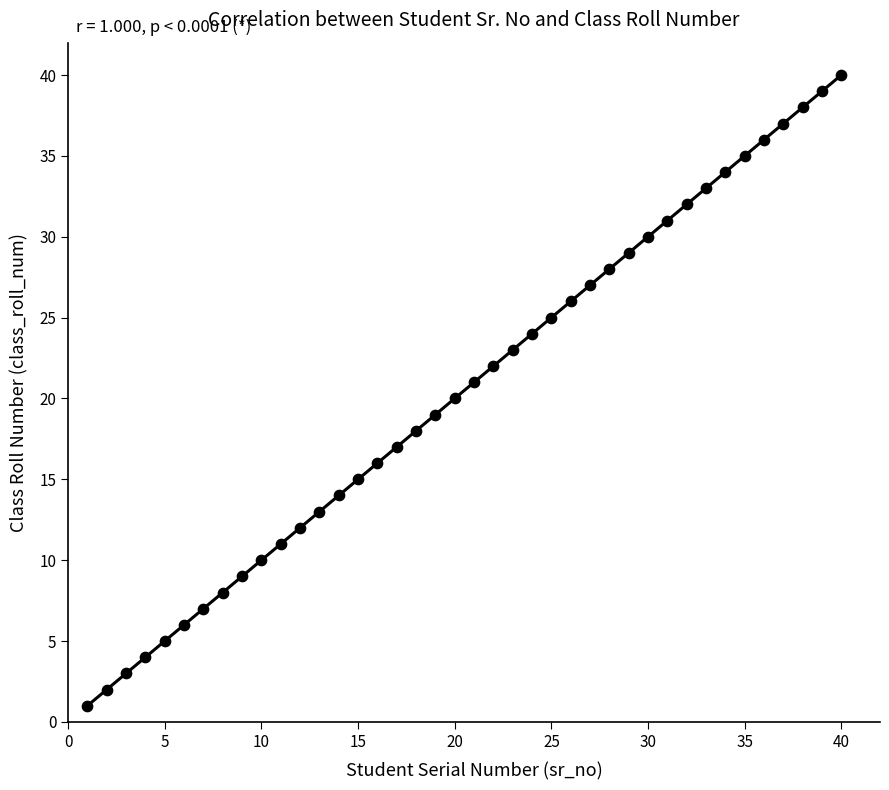

What is the range of X values (max minus min)?

39